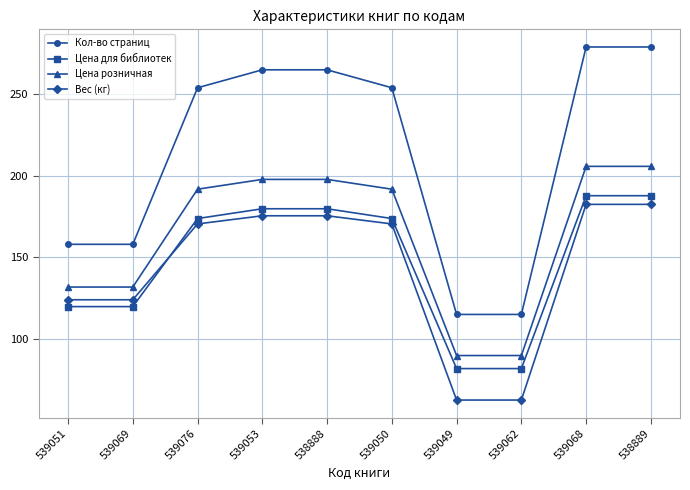

Which series has the largest total across all categories?

Кол-во страниц